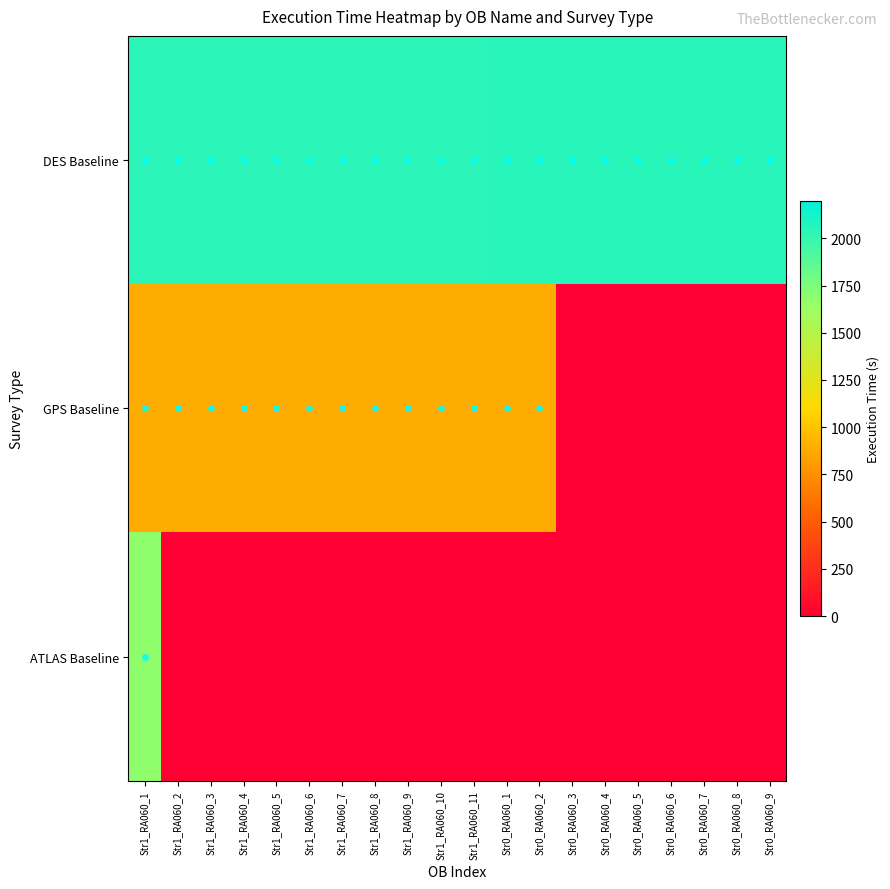

Which series changed the most between Str1_RA060_2 and Str0_RA060_3?

GPS Baseline